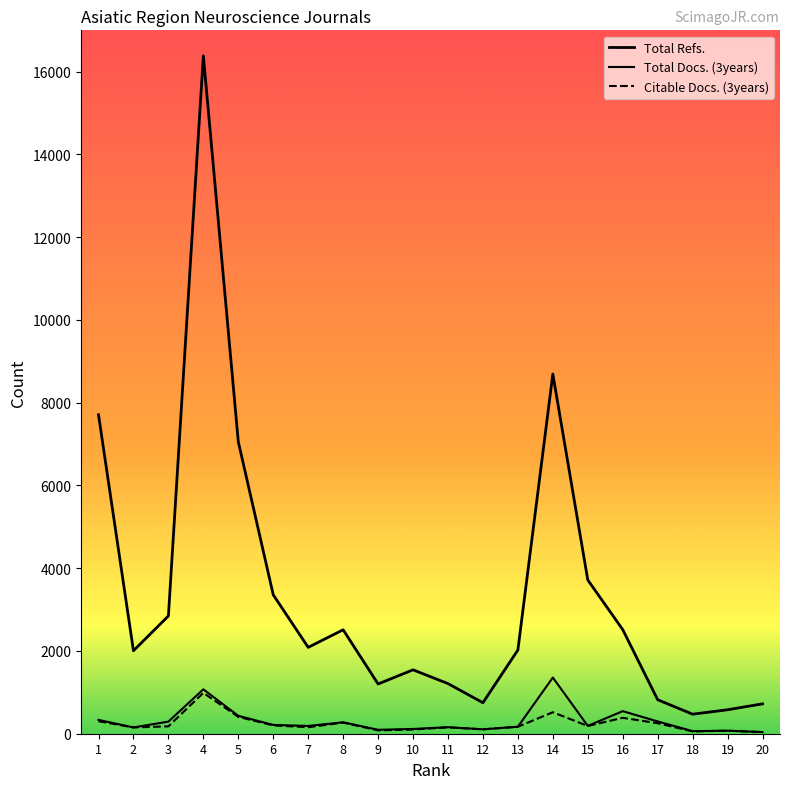

What is the greatest value displayed?

16386